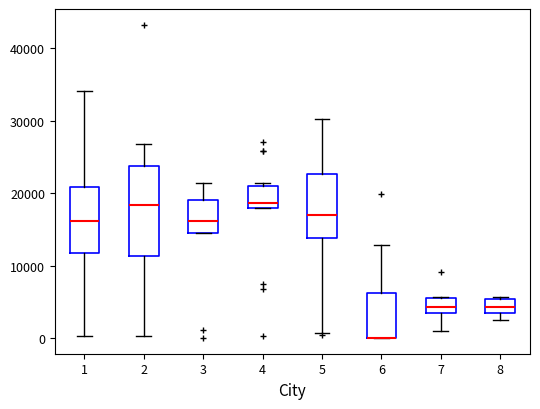

Reading left to right, read every box against the y-axis: the position of its median line, the range the box covers, and the ends of its whiskers. The values are not printed on the chart, so give them approximately, as read against the axis.

1: median 16000, box 12000 to 21000, whiskers 0 to 34000
2: median 18000, box 11000 to 24000, whiskers 0 to 27000
3: median 16000, box 15000 to 19000, whiskers 15000 to 21000
4: median 19000, box 18000 to 21000, whiskers 18000 to 21000 (just above the box's upper edge)
5: median 17000, box 14000 to 23000, whiskers 1000 to 30000
6: median 0 (drawn on the box's lower edge), box 0 to 6000, whiskers 0 to 13000
7: median 4000, box 3000 to 6000, whiskers 1000 to 6000
8: median 4000, box 3000 to 5000, whiskers 2000 to 6000